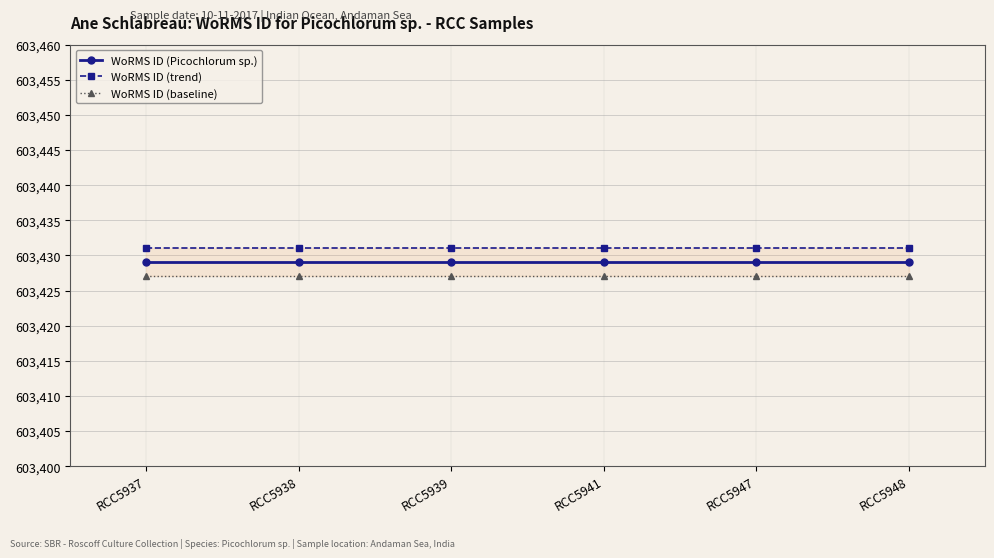

Read the WoRMS ID (trend) value at RCC5939.

603431